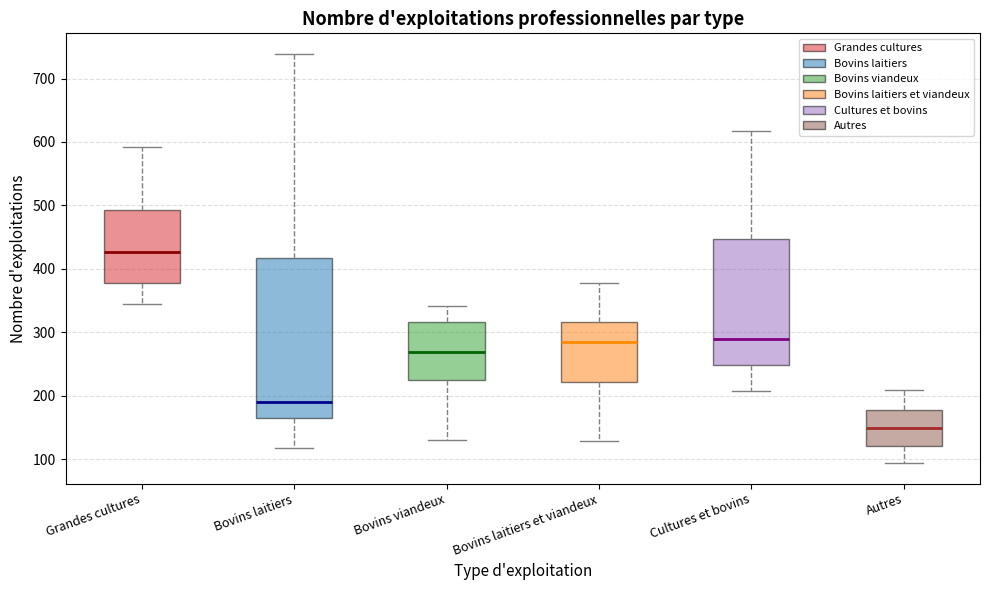

Which box is the tallest, from its lower edge to its upper edge?

Bovins laitiers